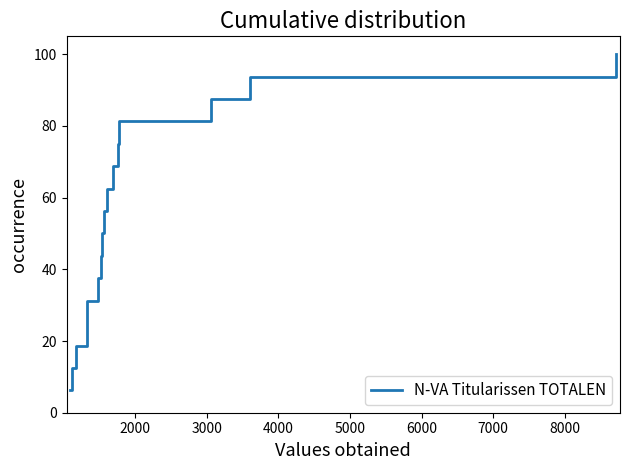

Does the chart display data point markers on the line(s)?

No